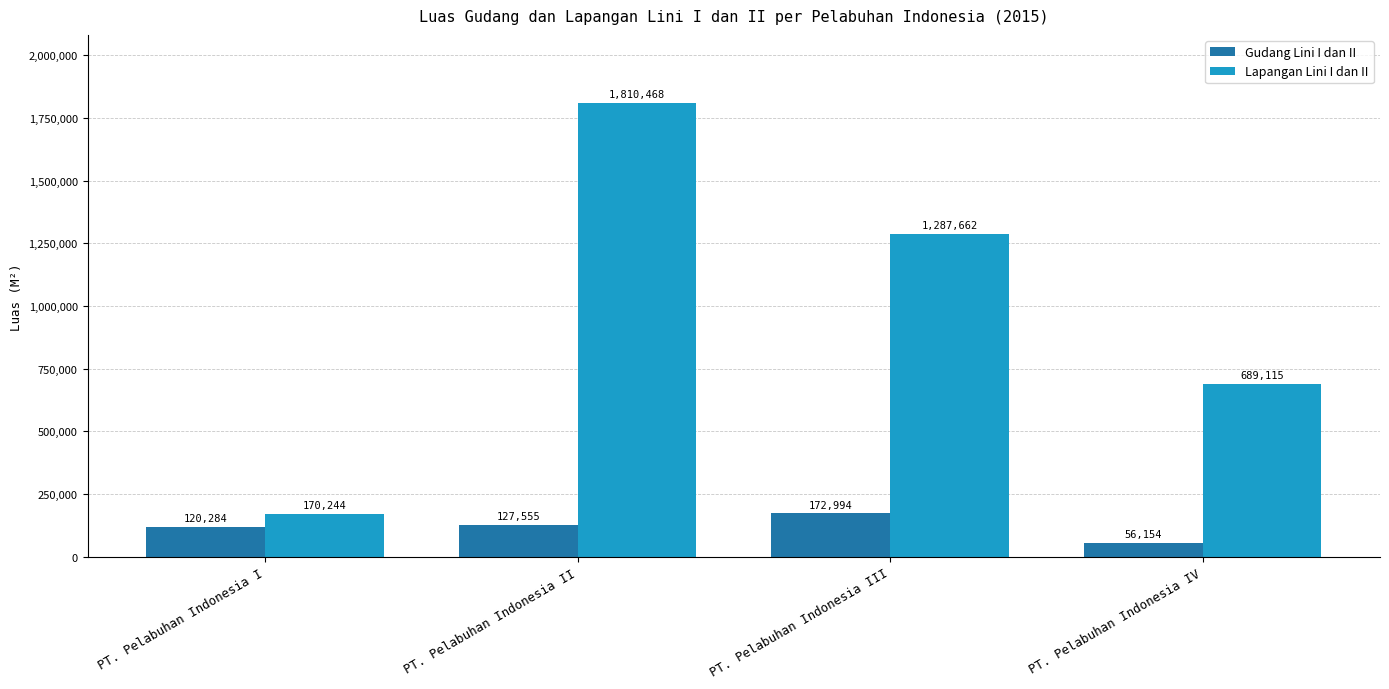

Reading left to right, extract all data points from this chart.

Gudang Lini I dan II: PT. Pelabuhan Indonesia I=120284	PT. Pelabuhan Indonesia II=127555	PT. Pelabuhan Indonesia III=172994	PT. Pelabuhan Indonesia IV=56154
Lapangan Lini I dan II: PT. Pelabuhan Indonesia I=170244	PT. Pelabuhan Indonesia II=1810468	PT. Pelabuhan Indonesia III=1287662	PT. Pelabuhan Indonesia IV=689115